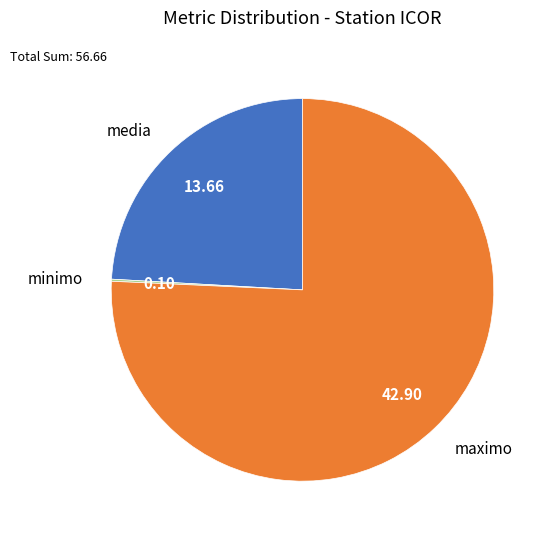

Between maximo and media, which is larger?

maximo